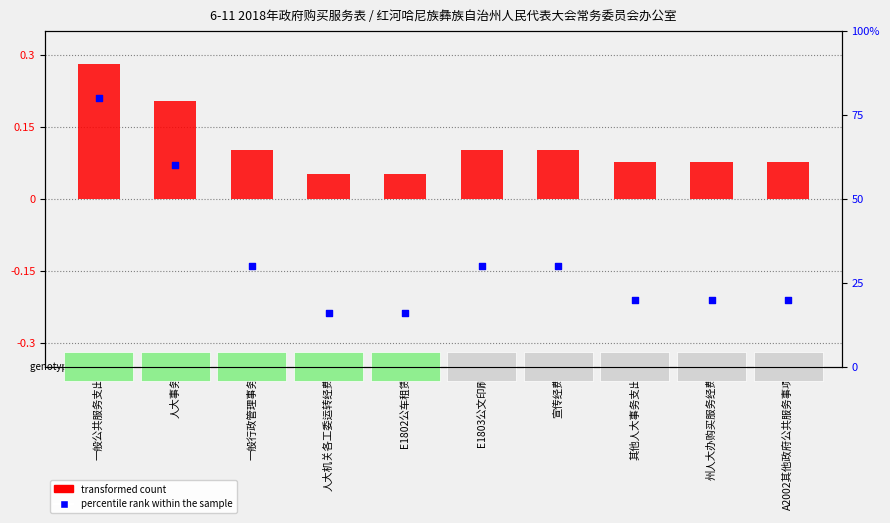

What are all the series names shown in the legend?

transformed count, percentile rank within the sample